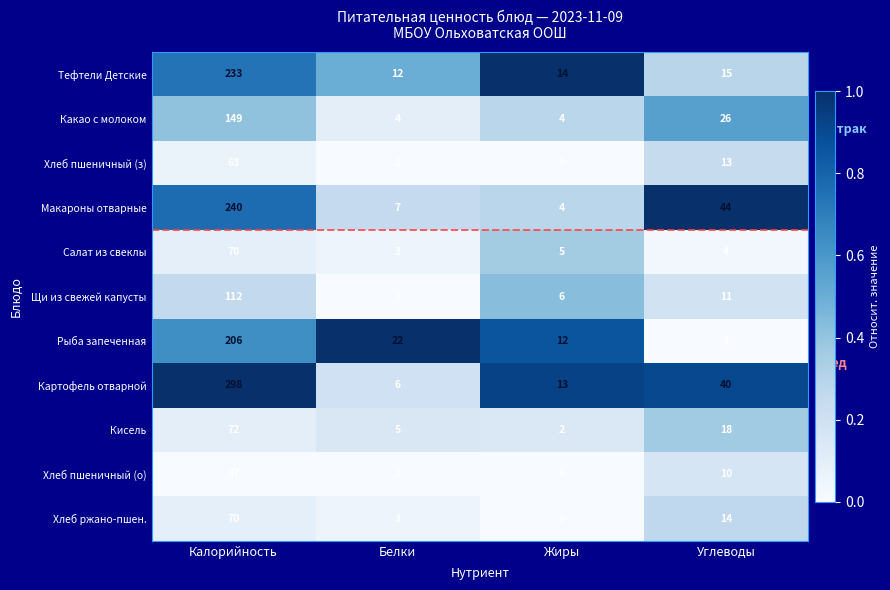

What value does the Хлеб ржано-пшен. series have at Белки, to the nearest 5?

5